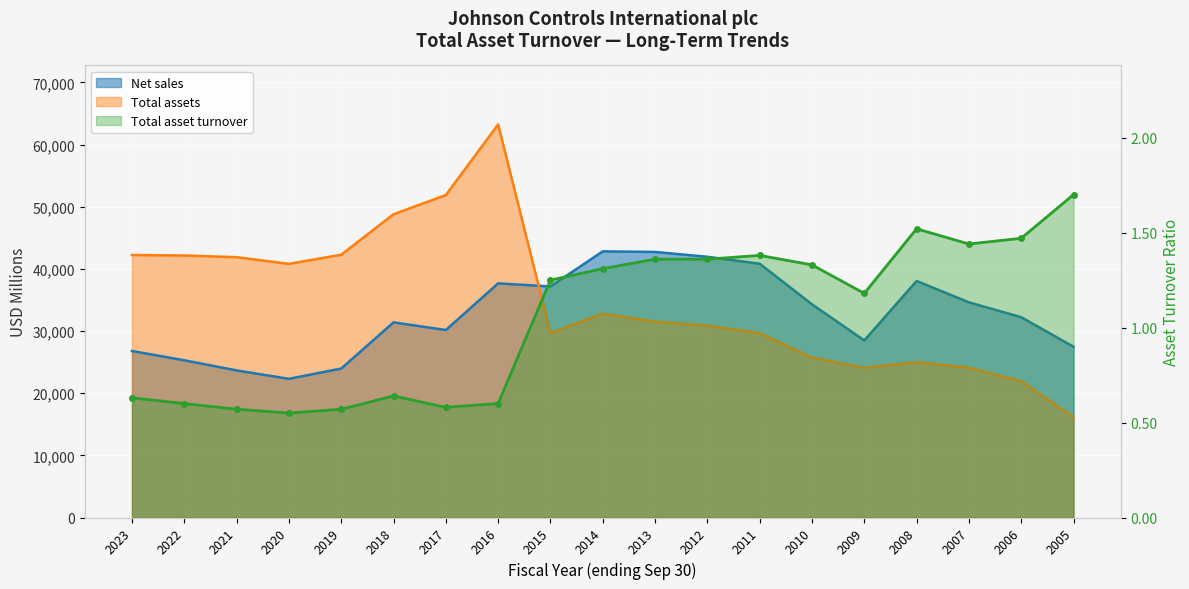

What is the smallest value displayed?

0.6